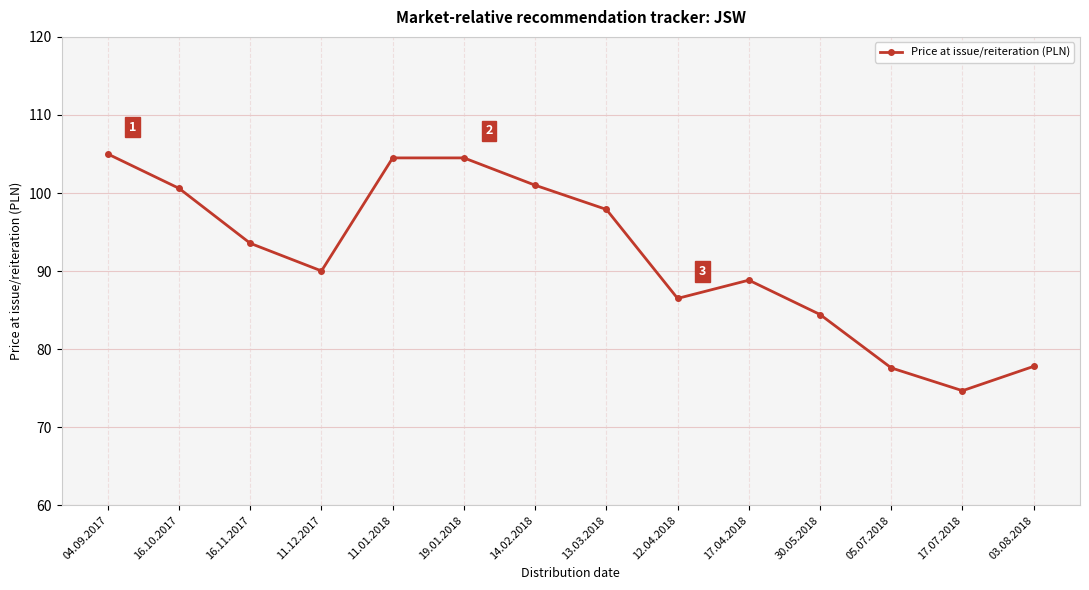

True or false: the data shows 159.4 at 16.11.2017.

False